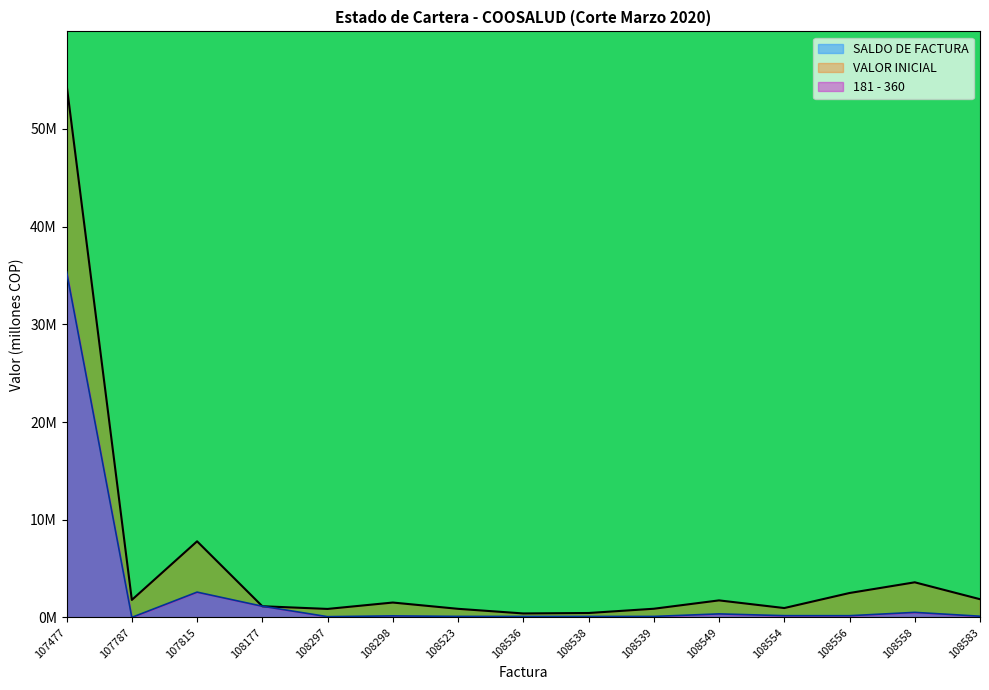

True or false: SALDO DE FACTURA has more than 0 interior local peaks.

True